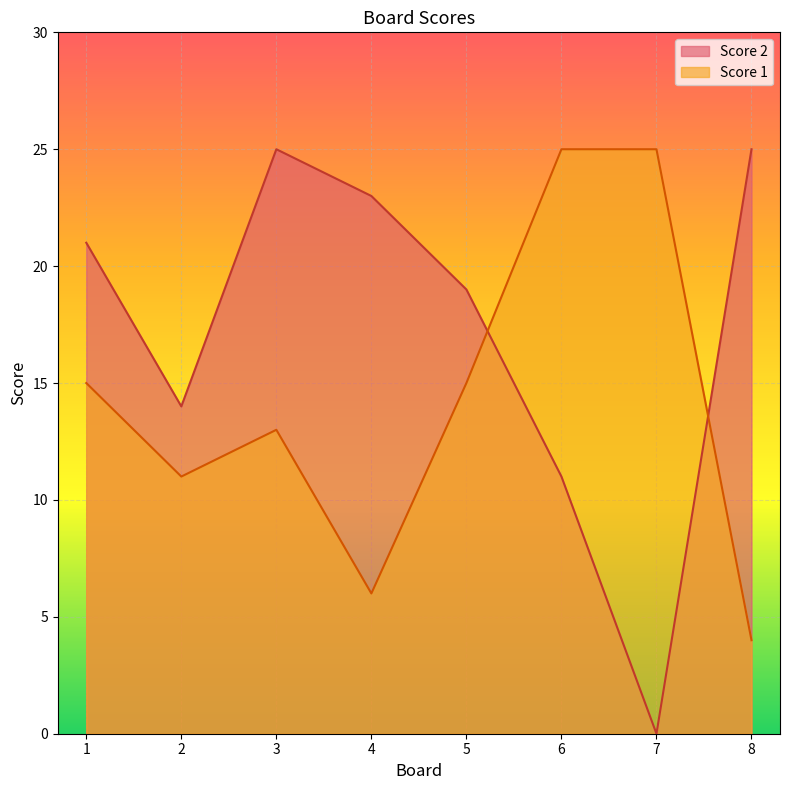

How many data points does each series have?

8